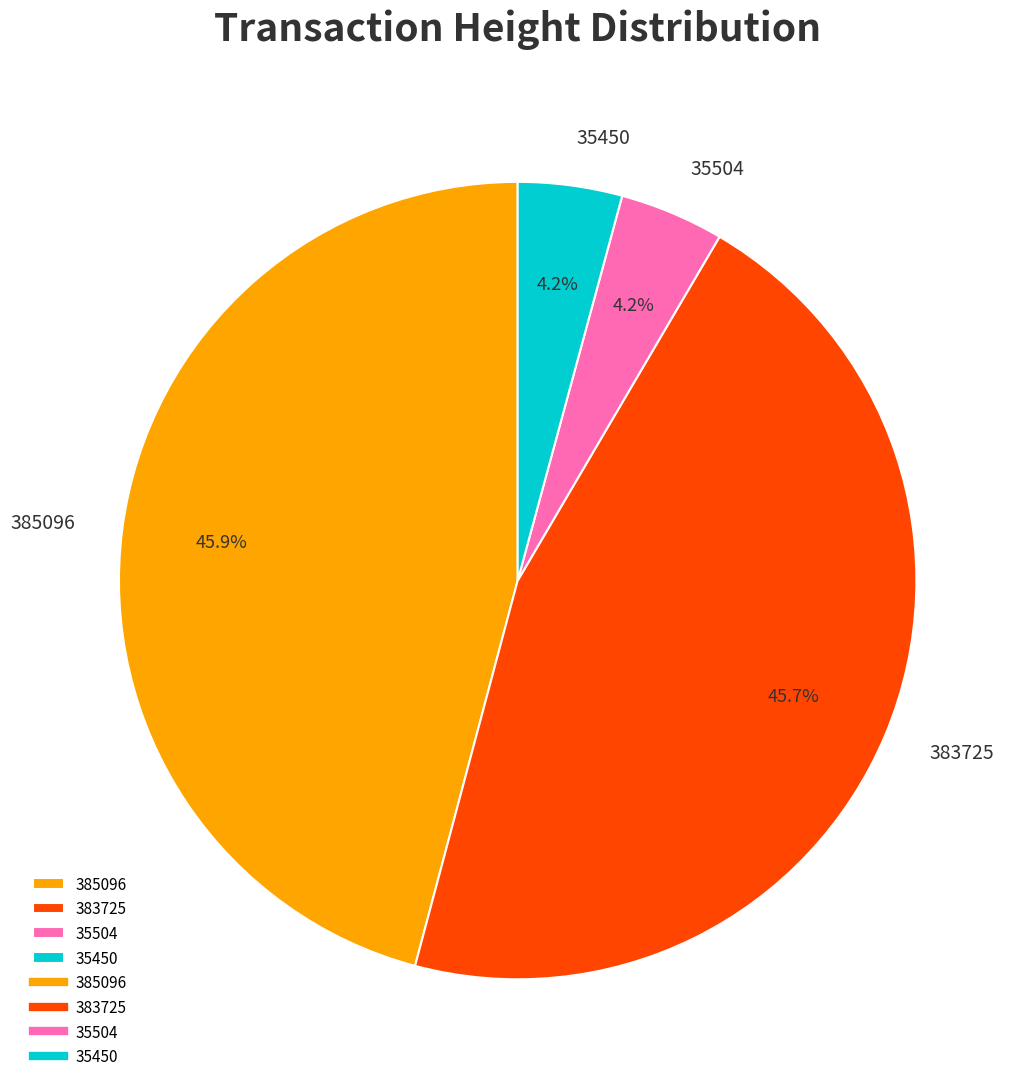

The 35450 slice represents 4% of the pie. True or false?

True